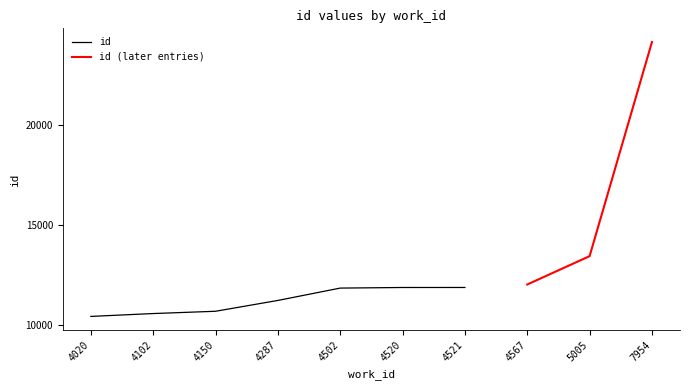

How many categories are shown in the chart?

10